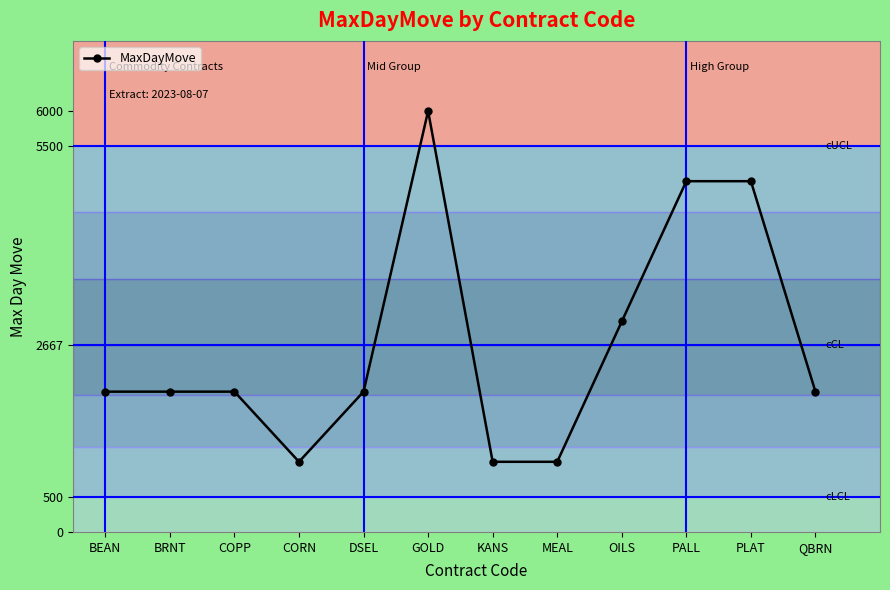

The chart shows a value of 3000 at OILS. True or false?

True